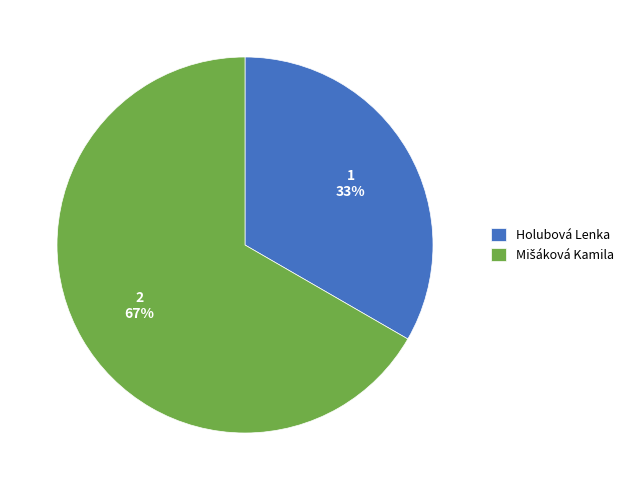

To the nearest percent, what is the average slice percentage?

50%